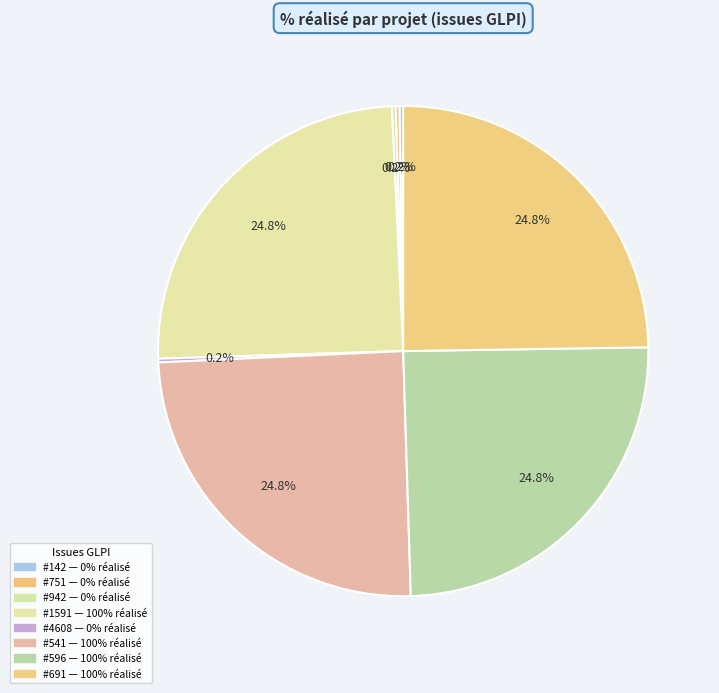

Count the number of slices in the pie.

8